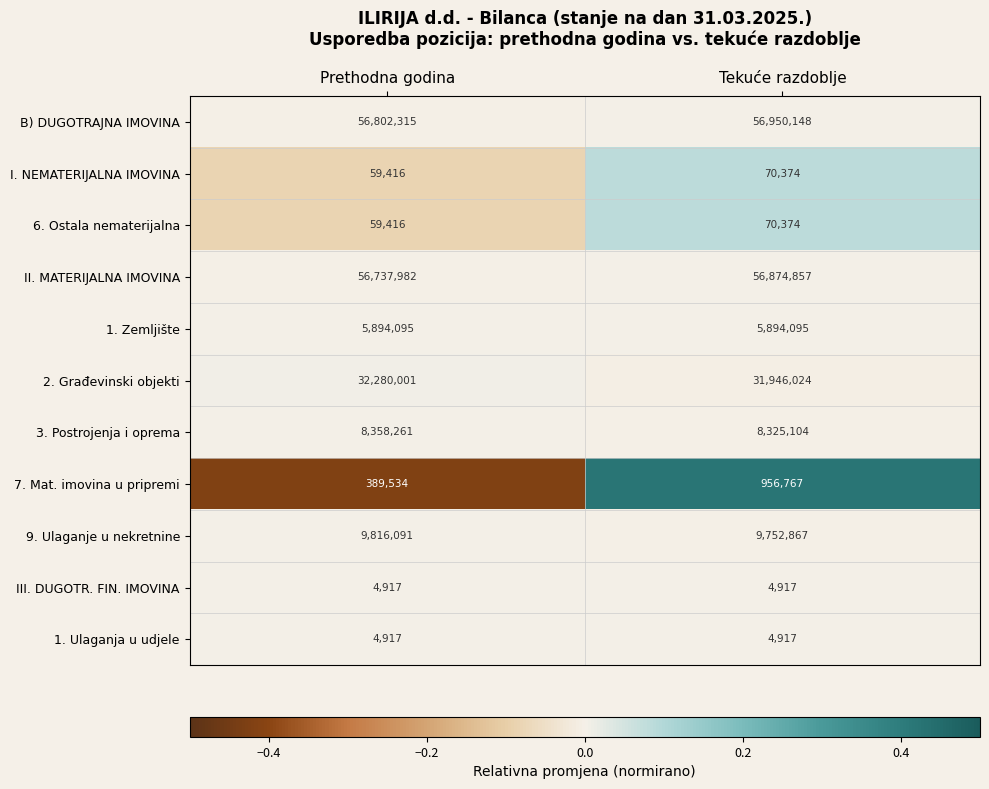

The value of 6. Ostala nematerijalna at Prethodna godina is 38448. True or false?

False